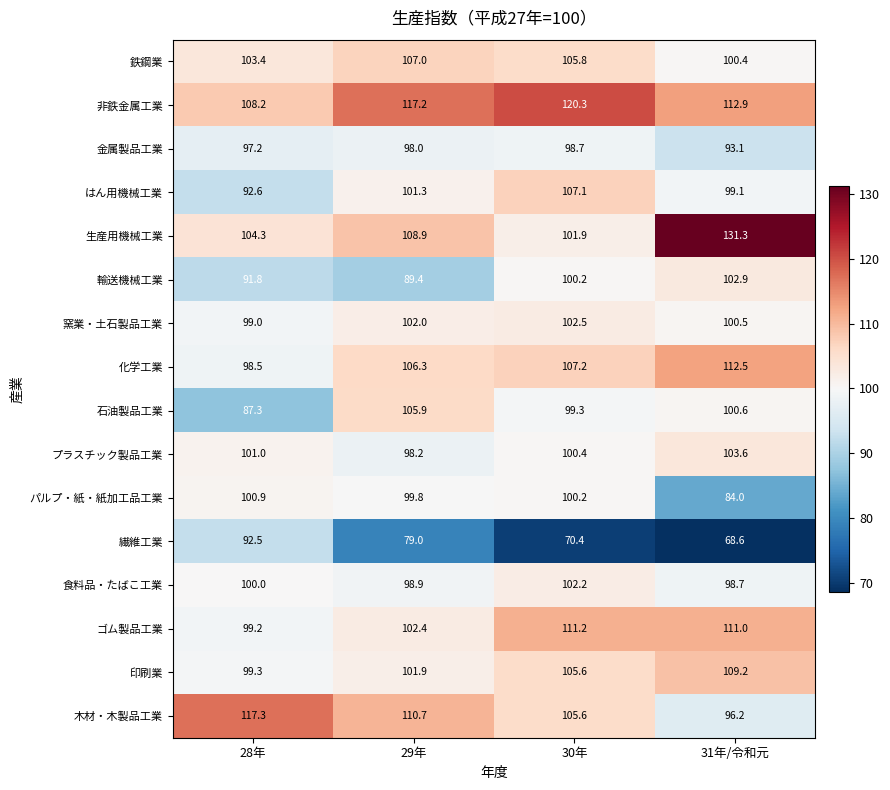

What is the spread (max minus min) of values at 30年?

49.9